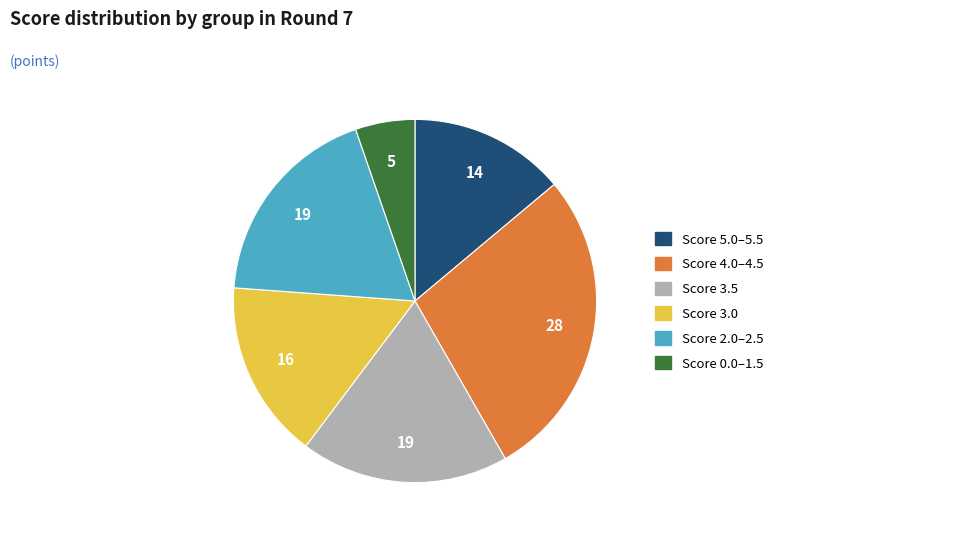

Is there a majority slice in this chart?

No